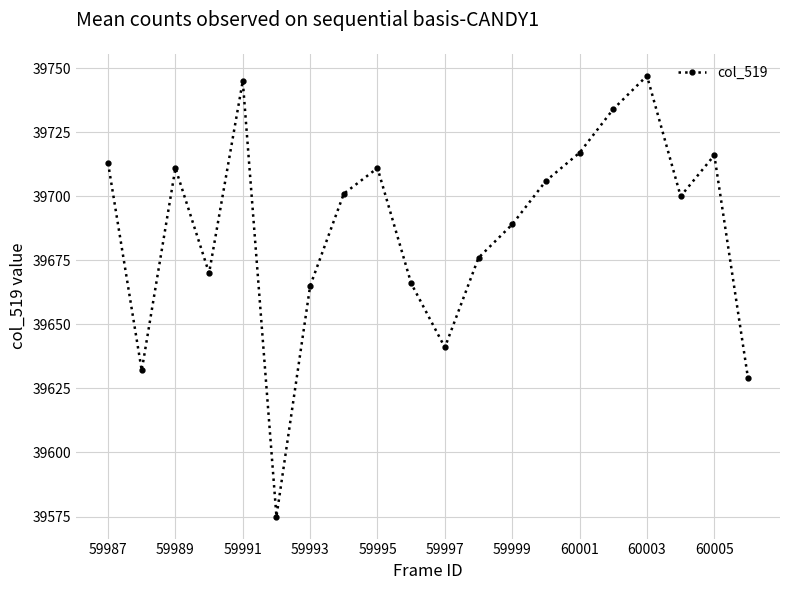

What is the average value?

39687